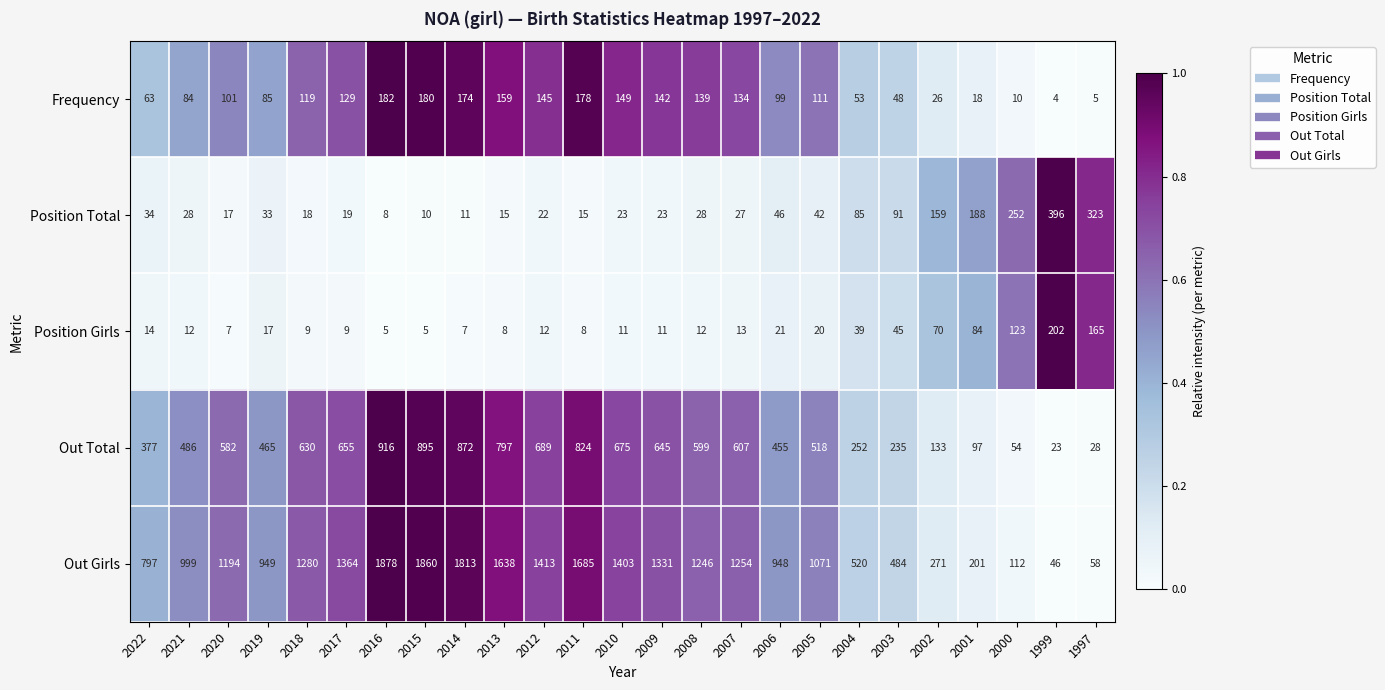

Between 2013 and 2006, which series saw the biggest shift?

Out Girls